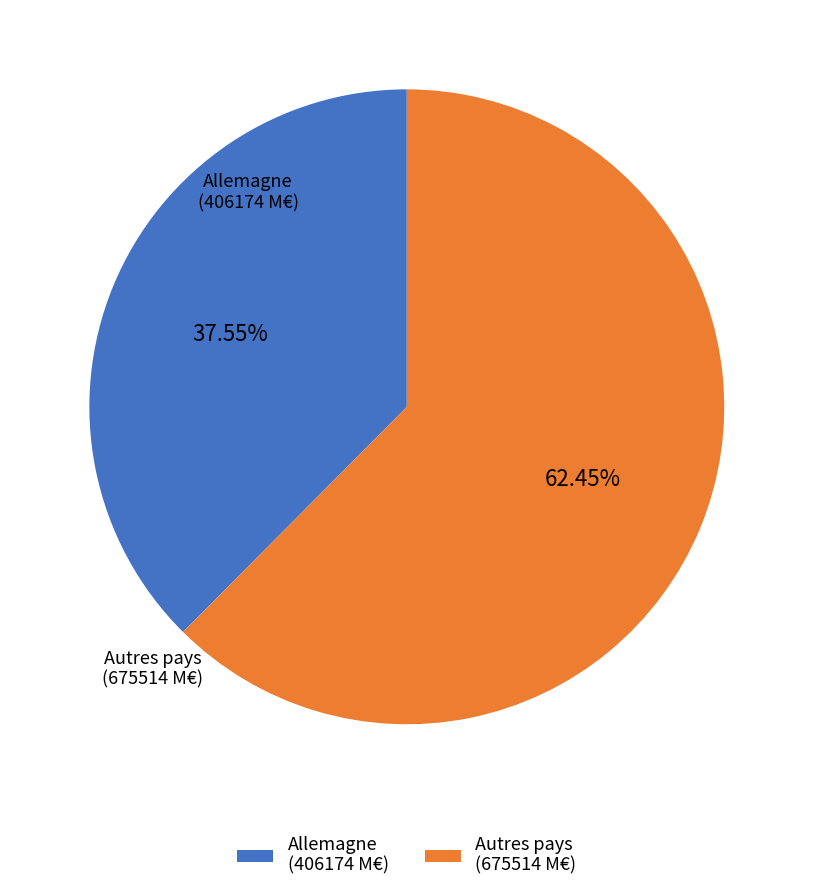

Approximately how many times larger is the value at Allemagne (406174 M€) compared to Autres pays (675514 M€)?

0.6